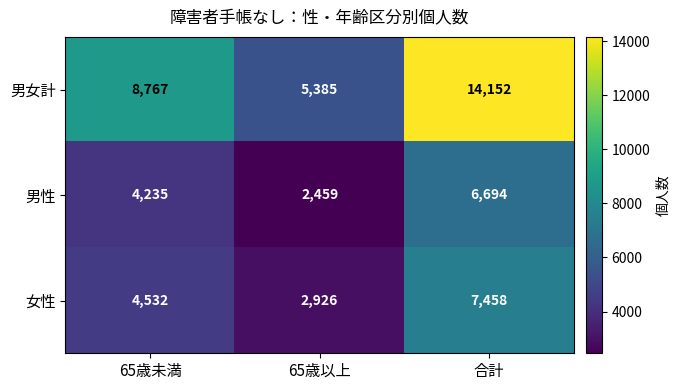

How many values in the 男女計 series are below 8767?

1